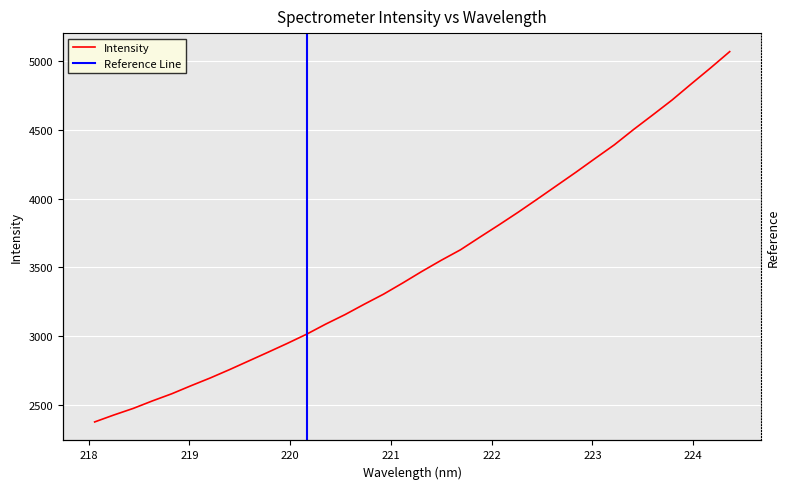

Where does the data first go above 3470?

221.3083